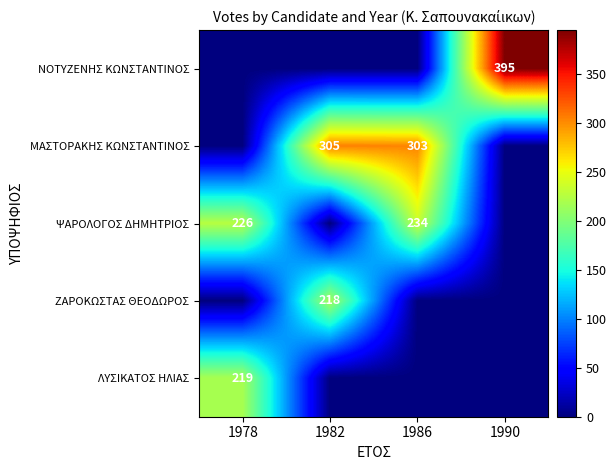

What is the spread (max minus min) of values at 1982?

305